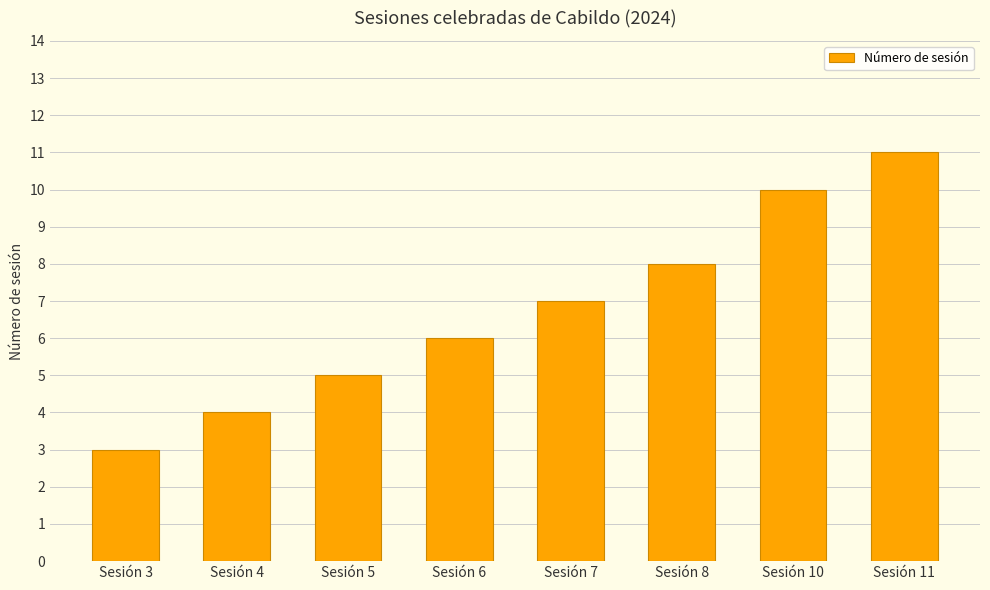

How many data points does each series have?

8